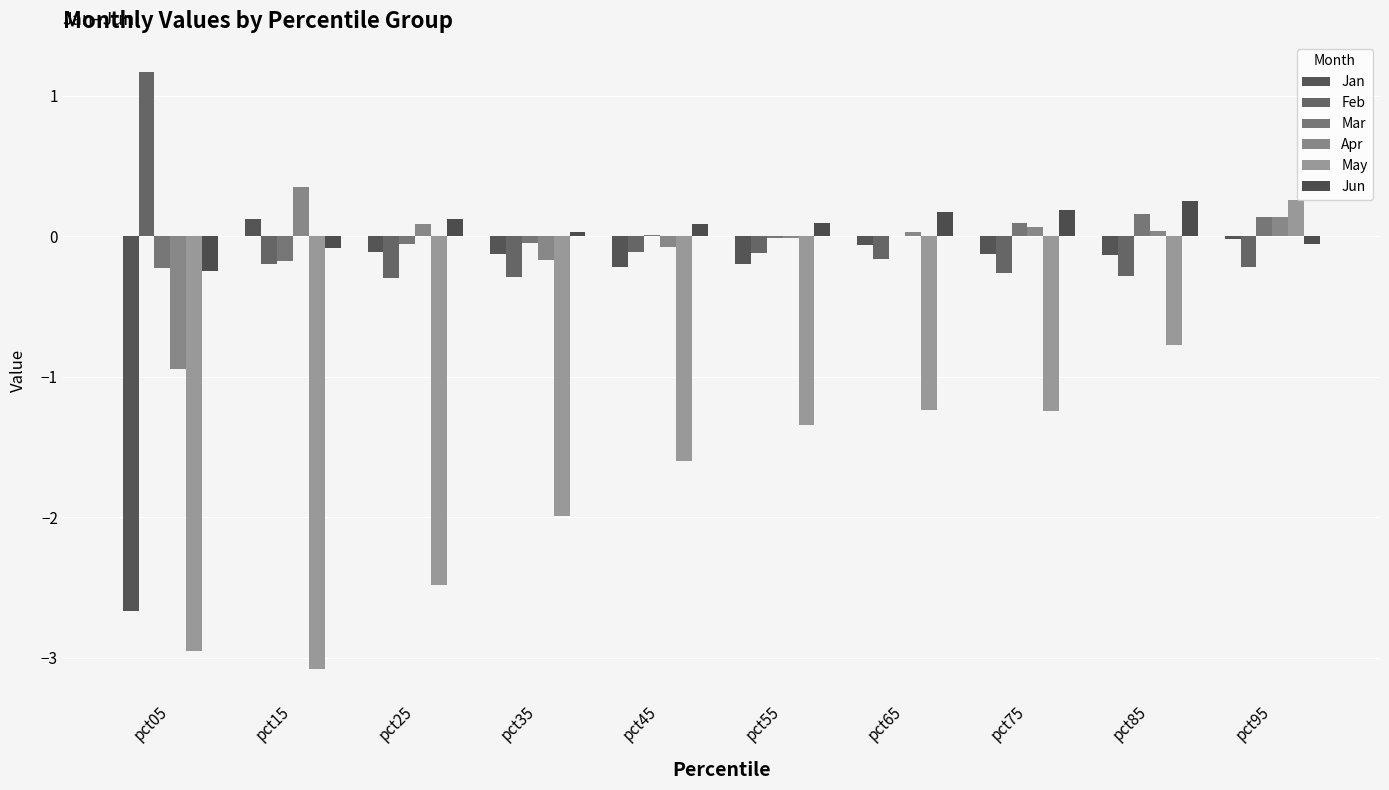

How many categories are shown in the chart?

10